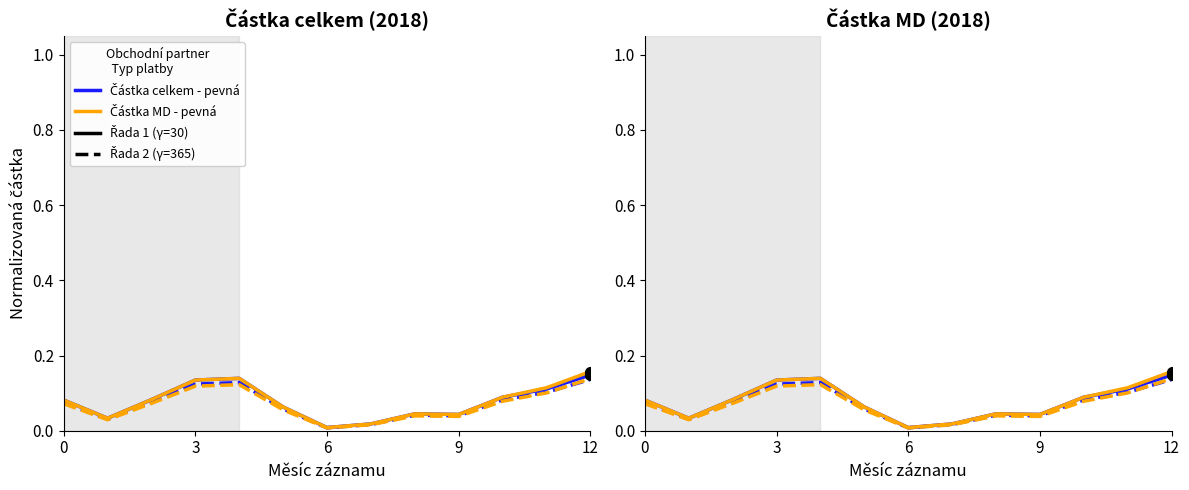

What is the difference between the maximum and minimum values in the Částka MD - řada 2 series?

0.1